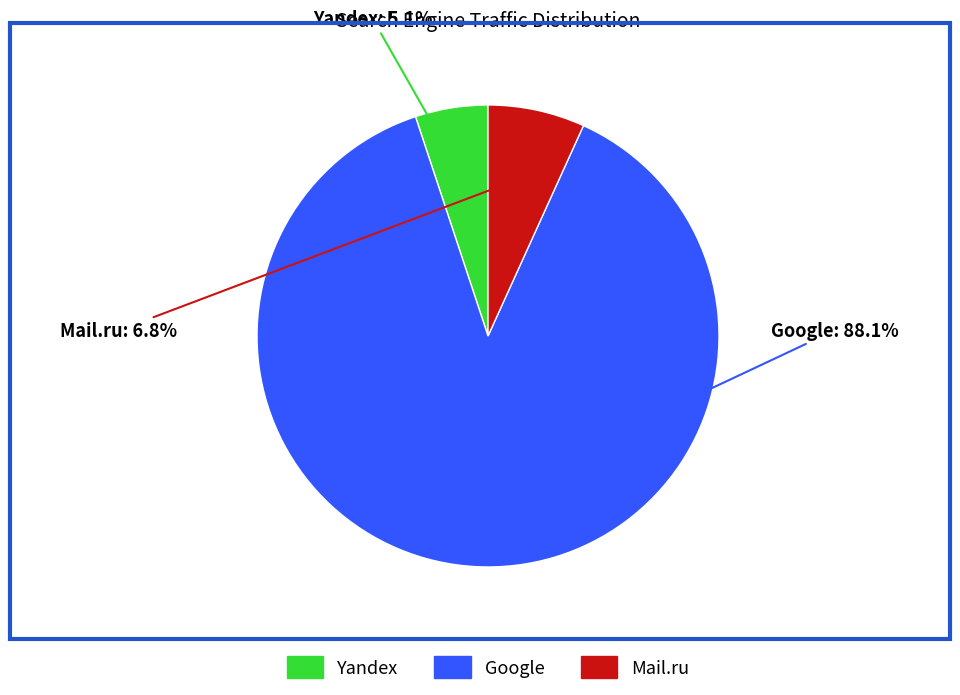

Is there any slice that represents more than half of the pie?

Yes